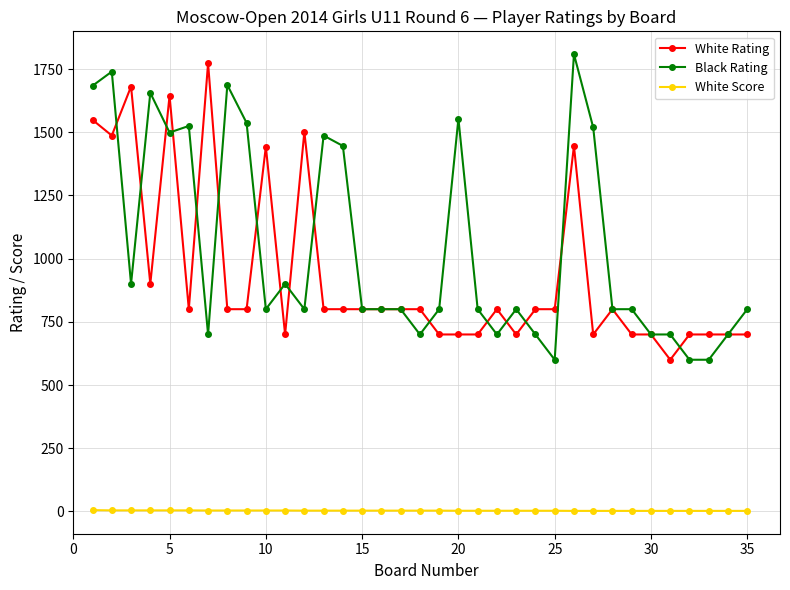

What is the maximum value for Black Rating?

1809.0